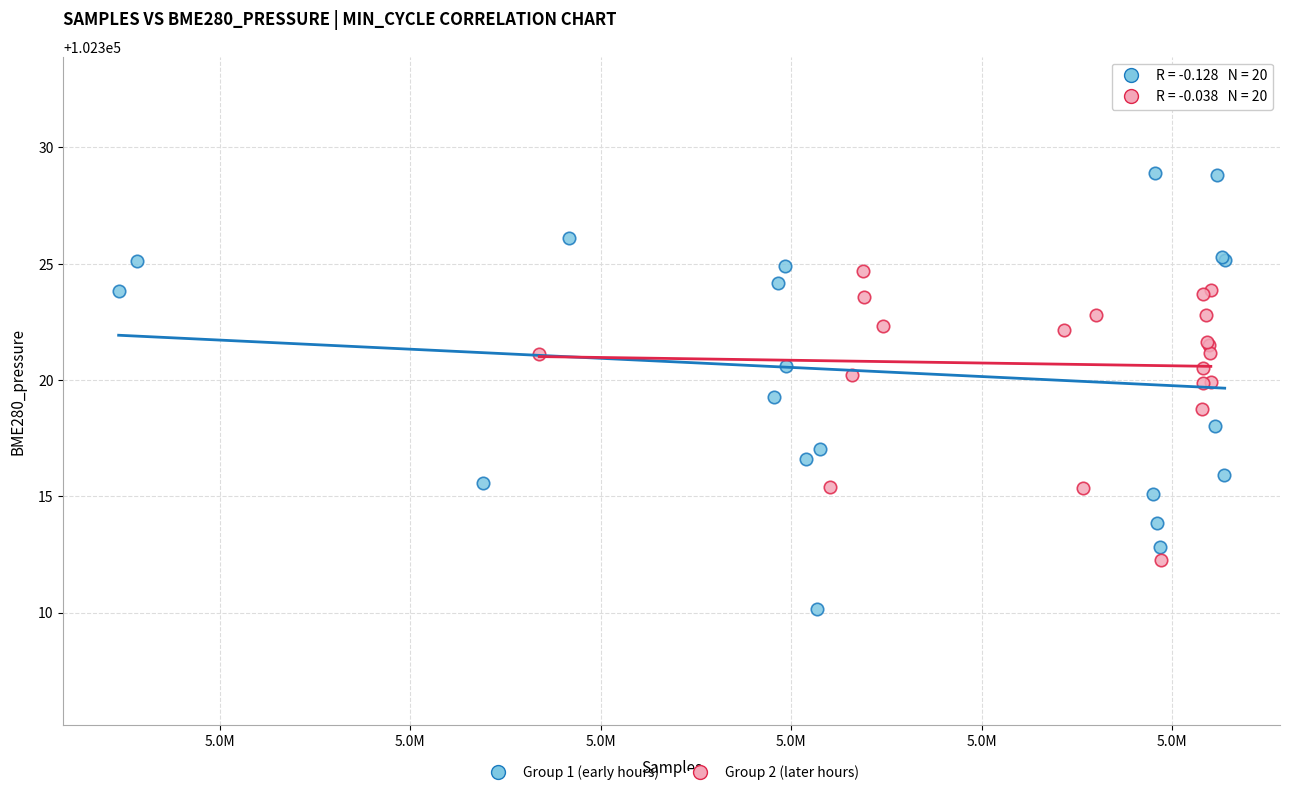

What are all the series names shown in the legend?

Group 1 (early hours), Group 2 (later hours)